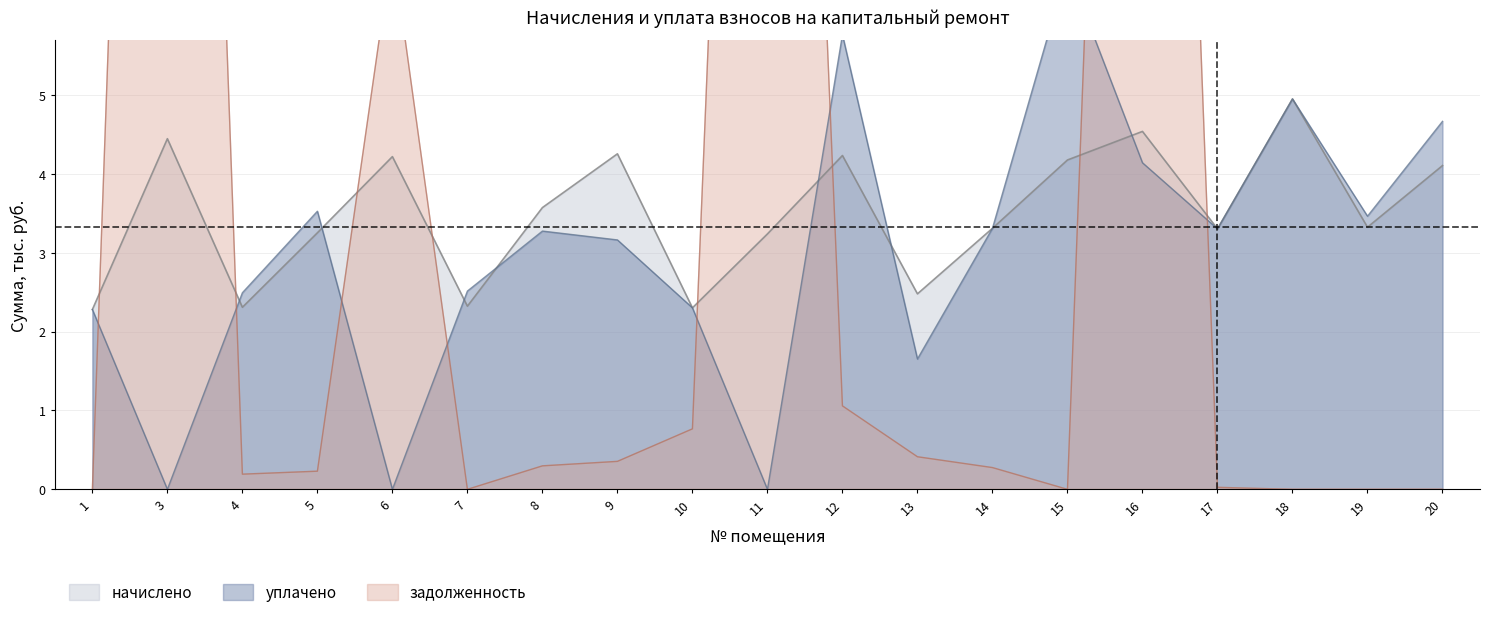

Which series has the largest range (max minus min)?

задолженность (взнос)